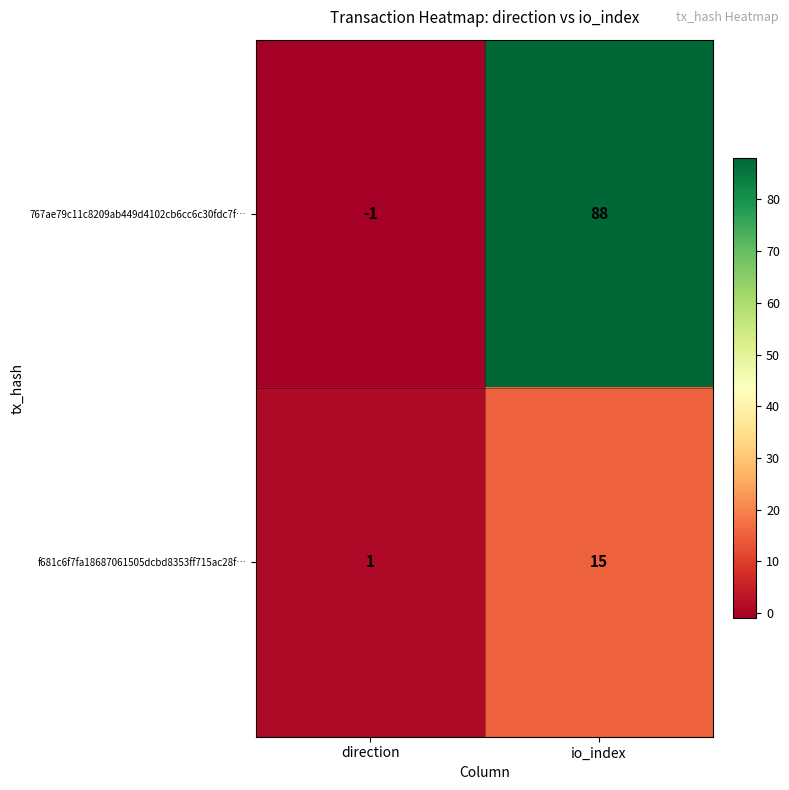

How many distinct data groups are displayed?

2